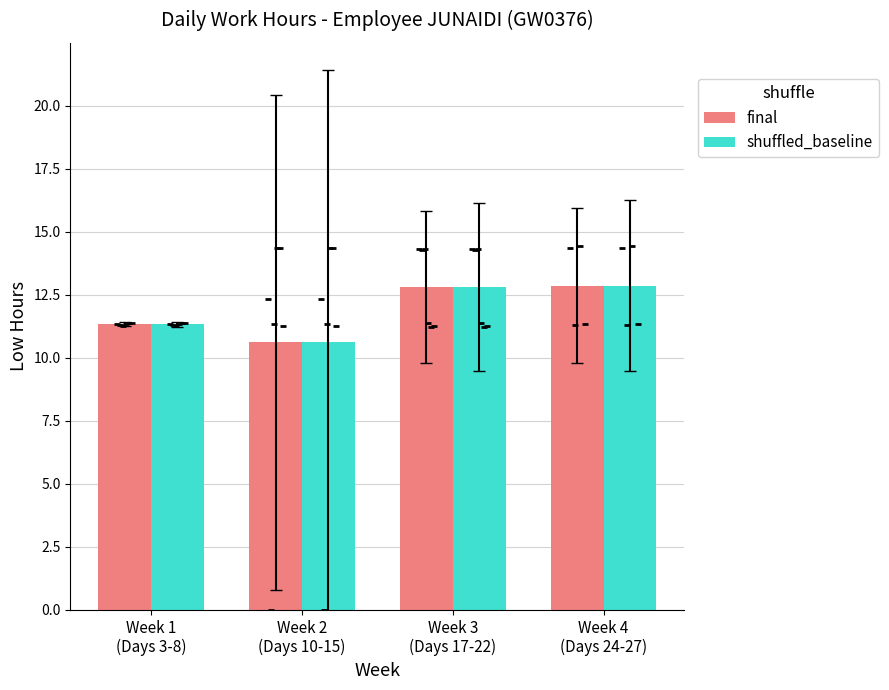

Which series reaches the maximum Y coordinate?

final